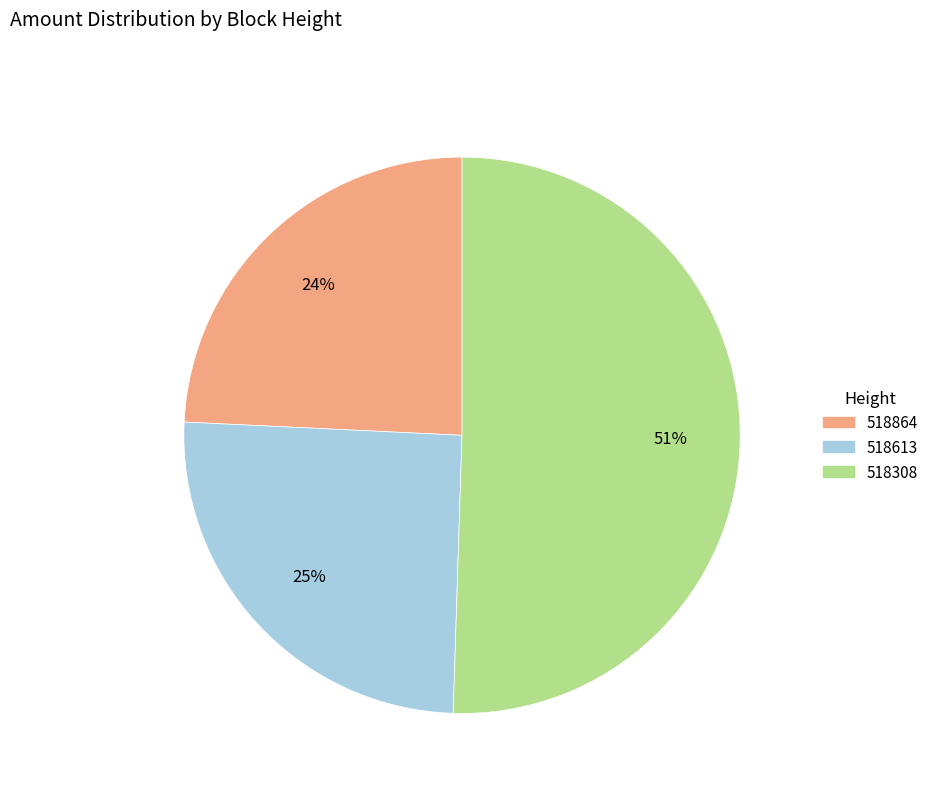

Rank the categories by value from lowest to highest.

518864, 518613, 518308